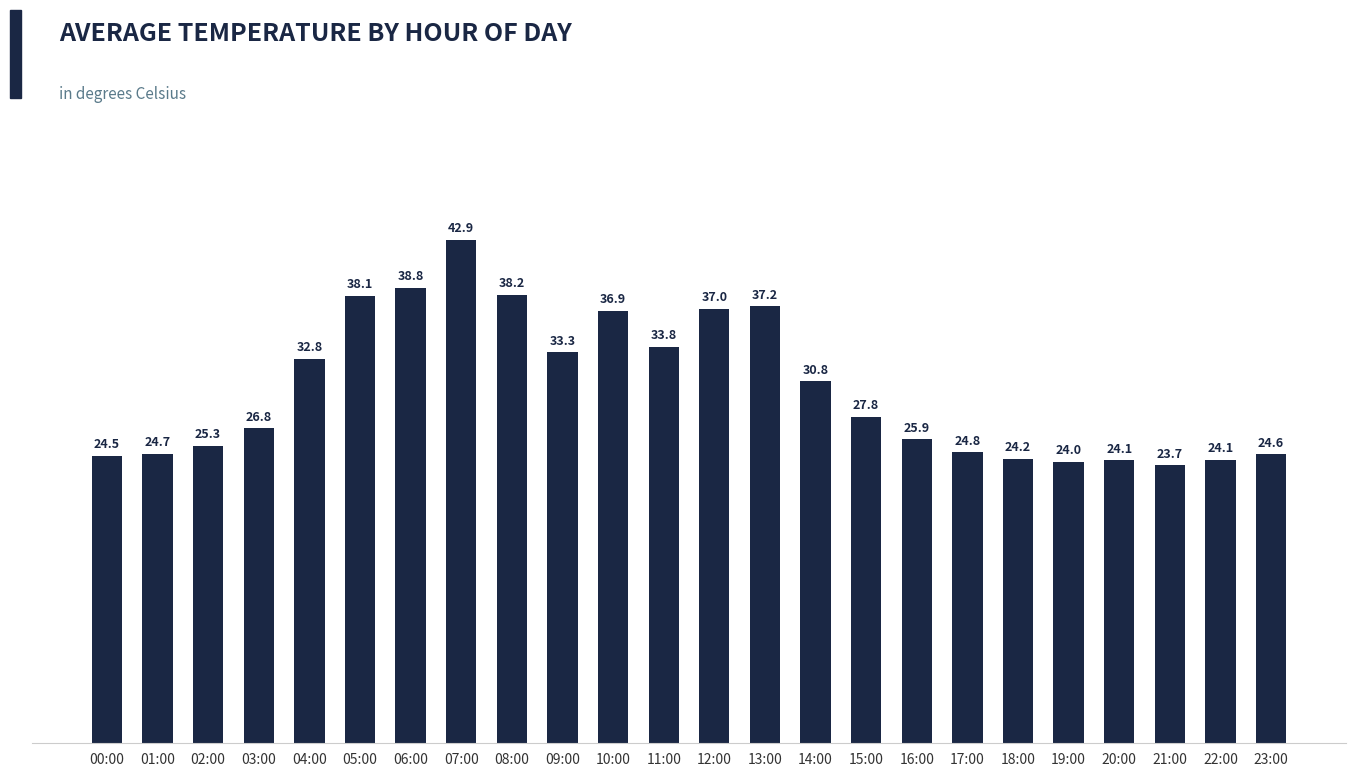

The chart shows a value of 5.9 at 17:00. True or false?

False